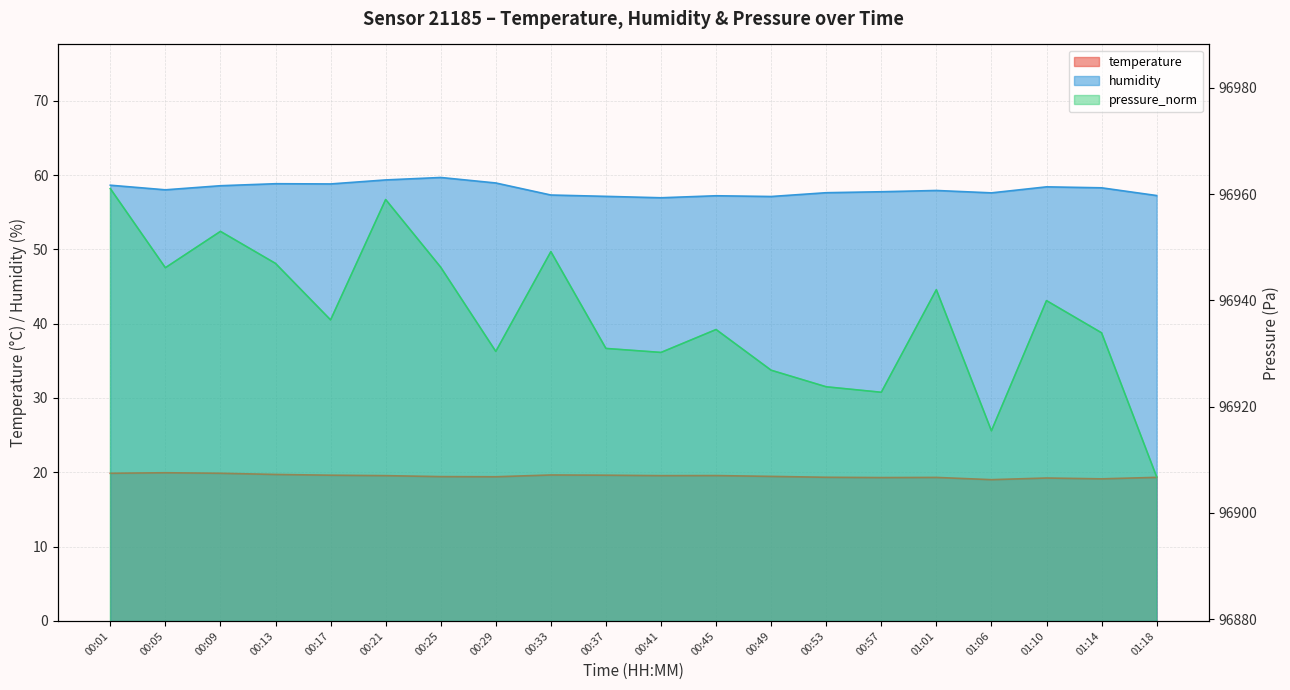

Reading left to right, what are all the values shown in this chart?

temperature: 00:01=19.9	00:05=19.9	00:09=19.9	00:13=19.7	00:17=19.6	00:21=19.6	00:25=19.4	00:29=19.4	00:33=19.6	00:37=19.6	00:41=19.6	00:45=19.6	00:49=19.4	00:53=19.3	00:57=19.3	01:01=19.3	01:06=19.0	01:10=19.2	01:14=19.1	01:18=19.3
humidity: 00:01=58.6	00:05=58.0	00:09=58.6	00:13=58.8	00:17=58.8	00:21=59.3	00:25=59.7	00:29=58.9	00:33=57.3	00:37=57.1	00:41=56.9	00:45=57.2	00:49=57.1	00:53=57.6	00:57=57.8	01:01=57.9	01:06=57.6	01:10=58.4	01:14=58.3	01:18=57.2
pressure_norm: 00:01=96961.0	00:05=96946.1	00:09=96953.0	00:13=96946.9	00:17=96936.3	00:21=96959.0	00:25=96946.2	00:29=96930.4	00:33=96949.2	00:37=96930.9	00:41=96930.2	00:45=96934.5	00:49=96926.8	00:53=96923.7	00:57=96922.7	01:01=96942.0	01:06=96915.4	01:10=96939.9	01:14=96933.9	01:18=96906.8